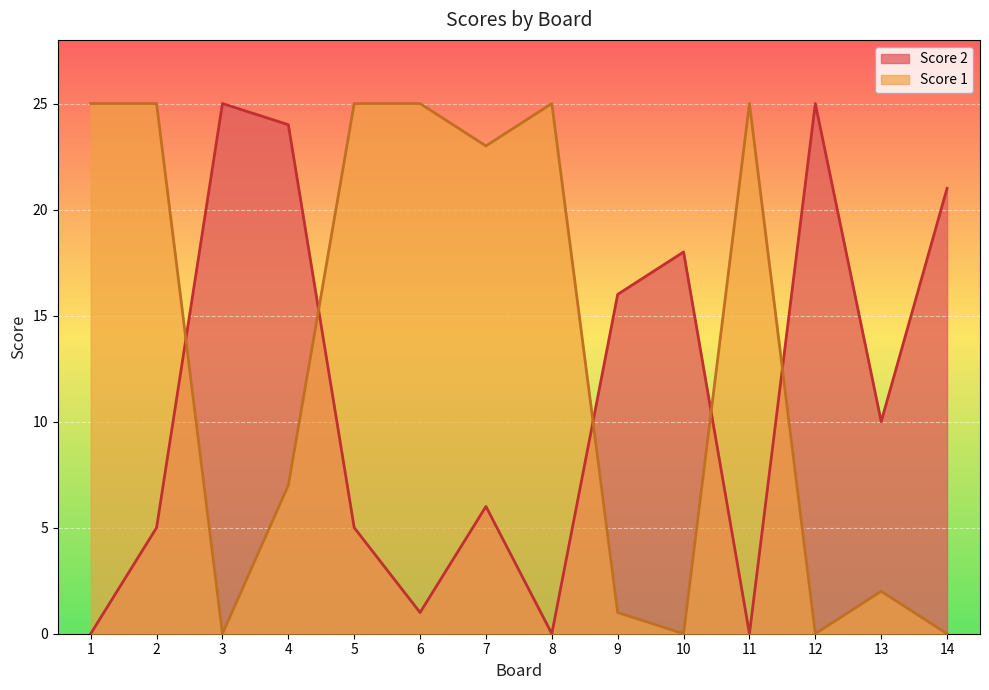

How many categories are shown in the chart?

14